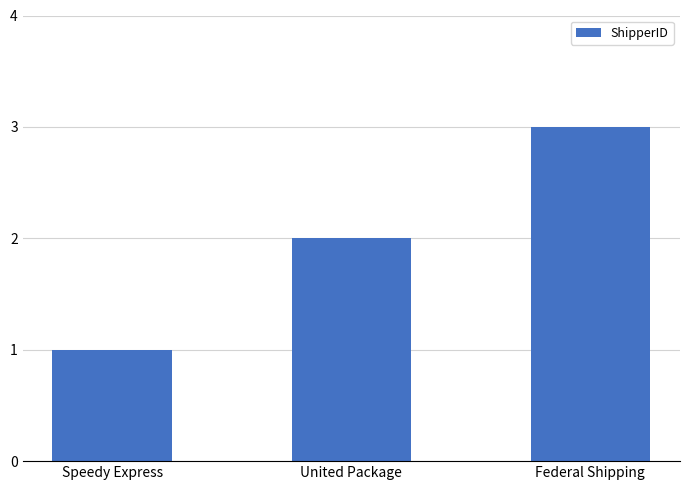

What is the average value?

2